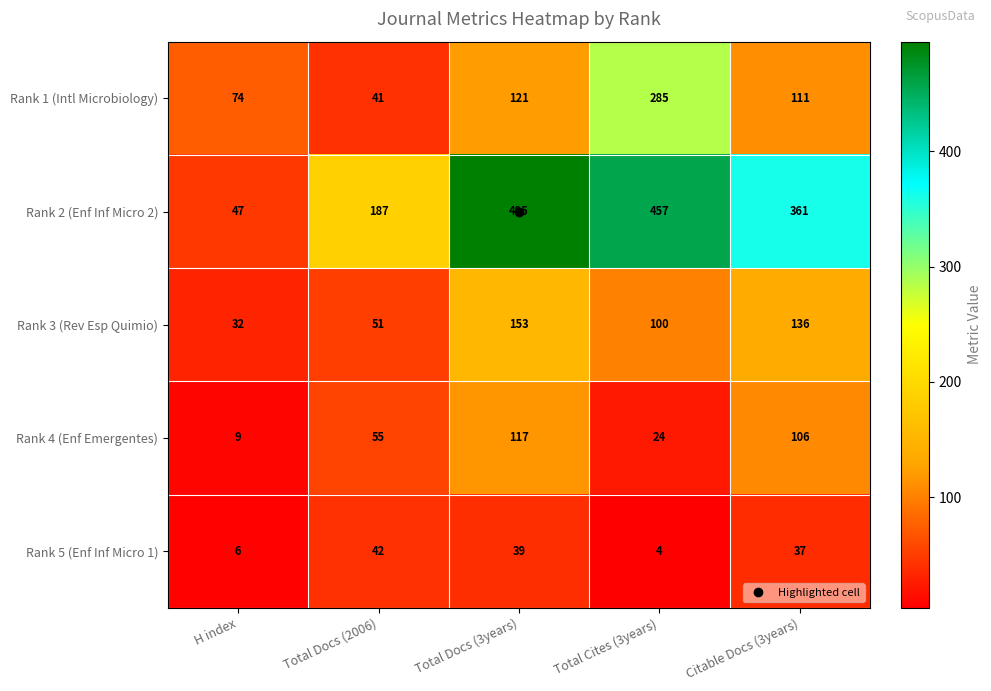

What is the minimum value shown in the chart?

4